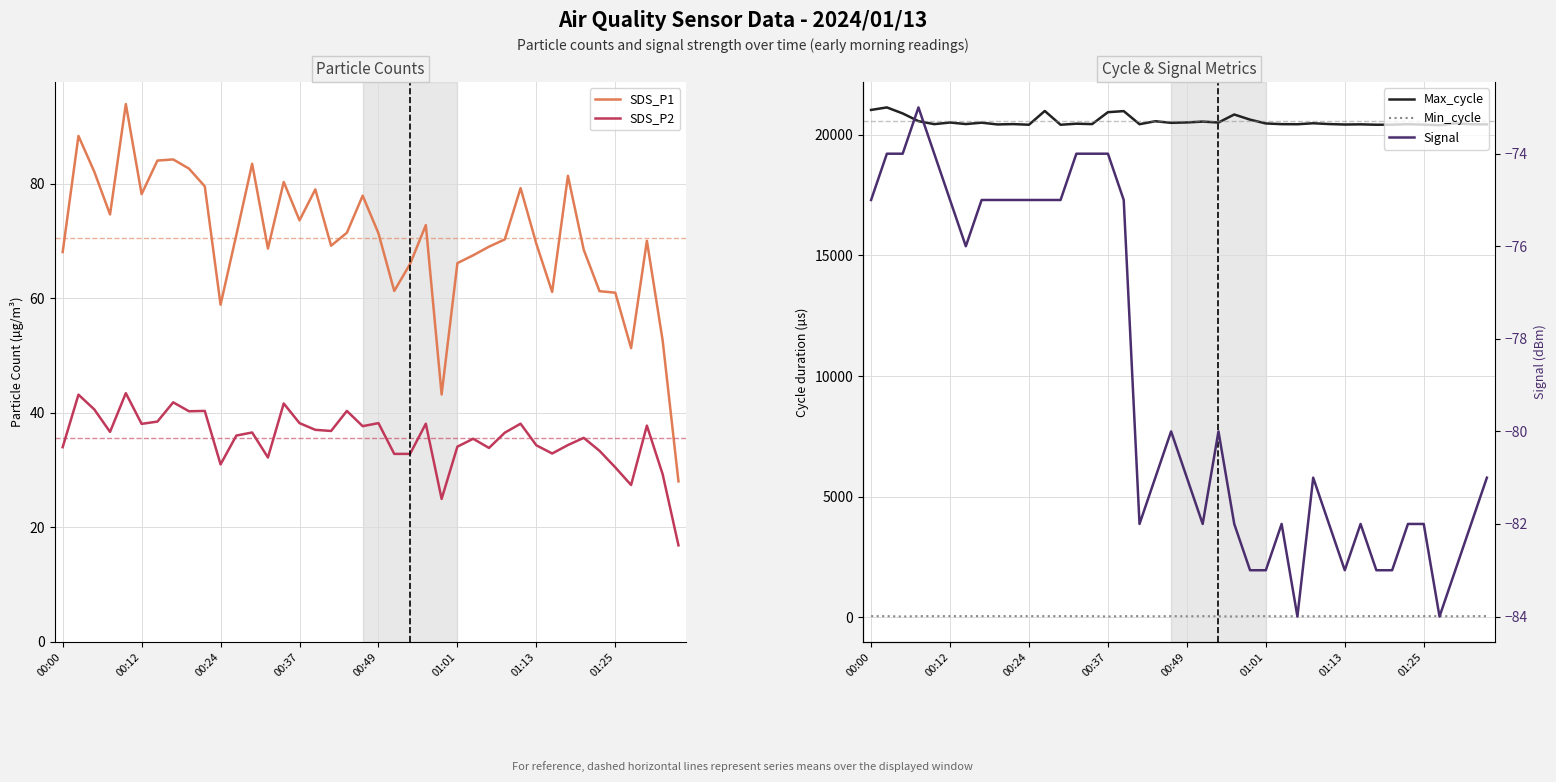

True or false: SDS_P1 and SDS_P2 intersect in this chart.

False